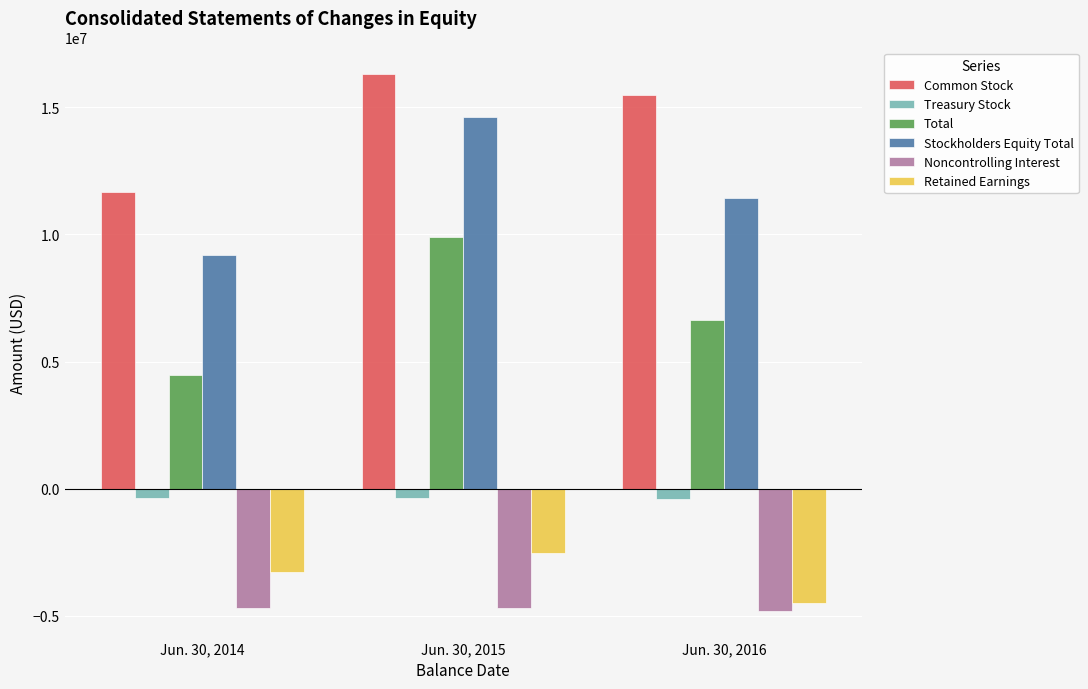

What is the value of the Noncontrolling Interest bar at the 3rd from the left?

-4807347